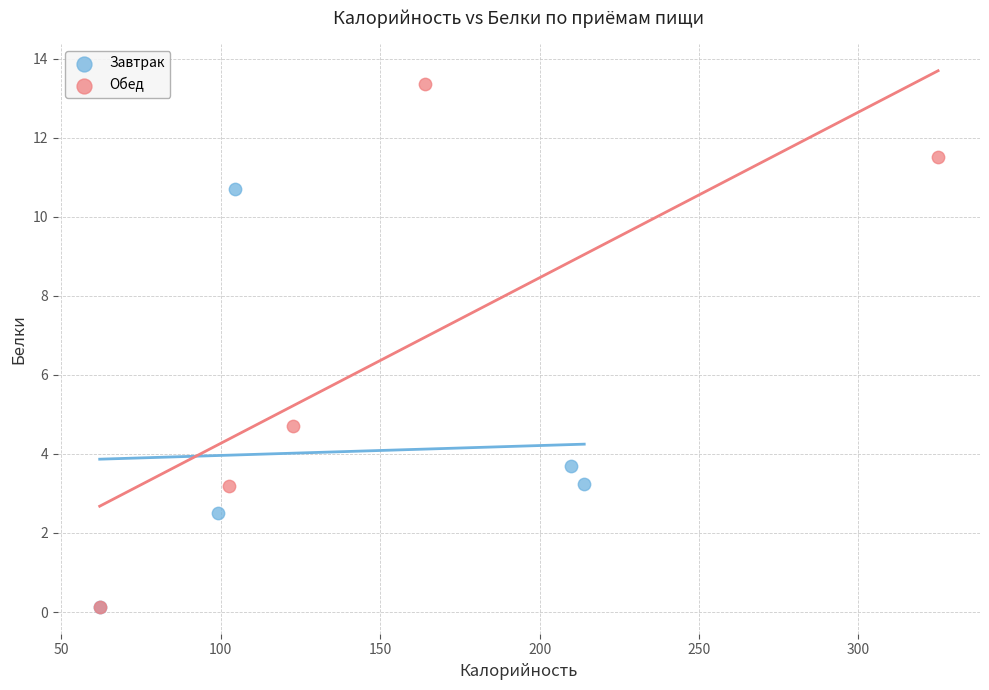

What are all the series names shown in the legend?

Завтрак, Обед